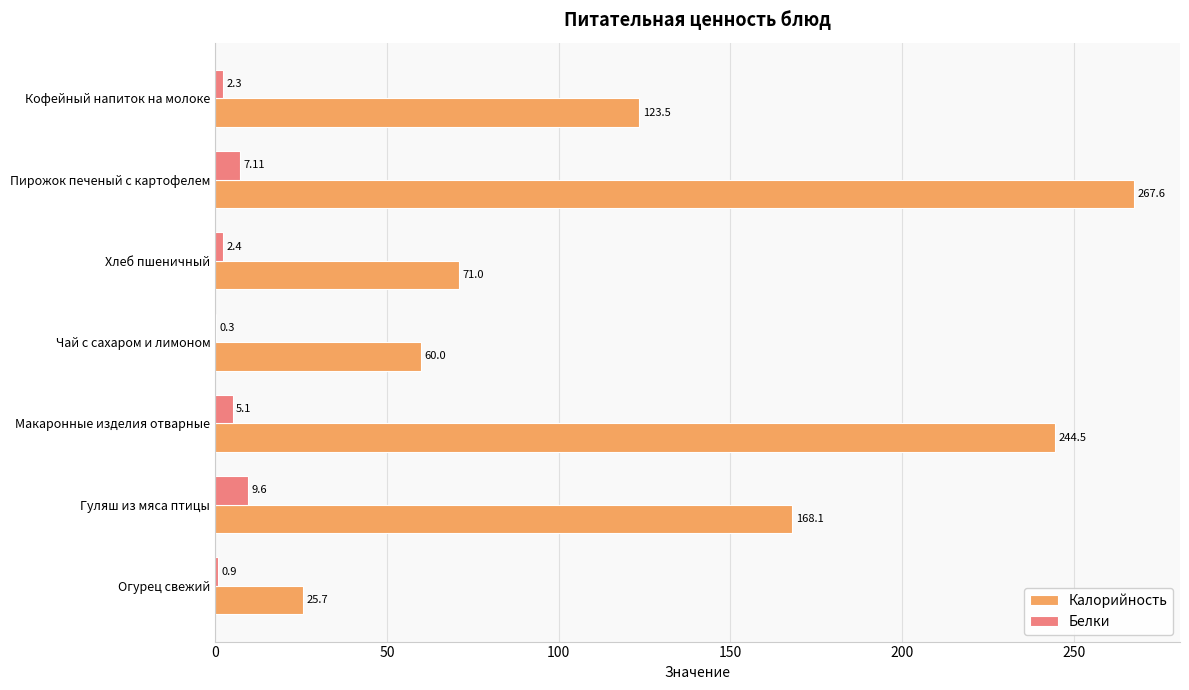

Which series has the largest total across all categories?

Калорийность